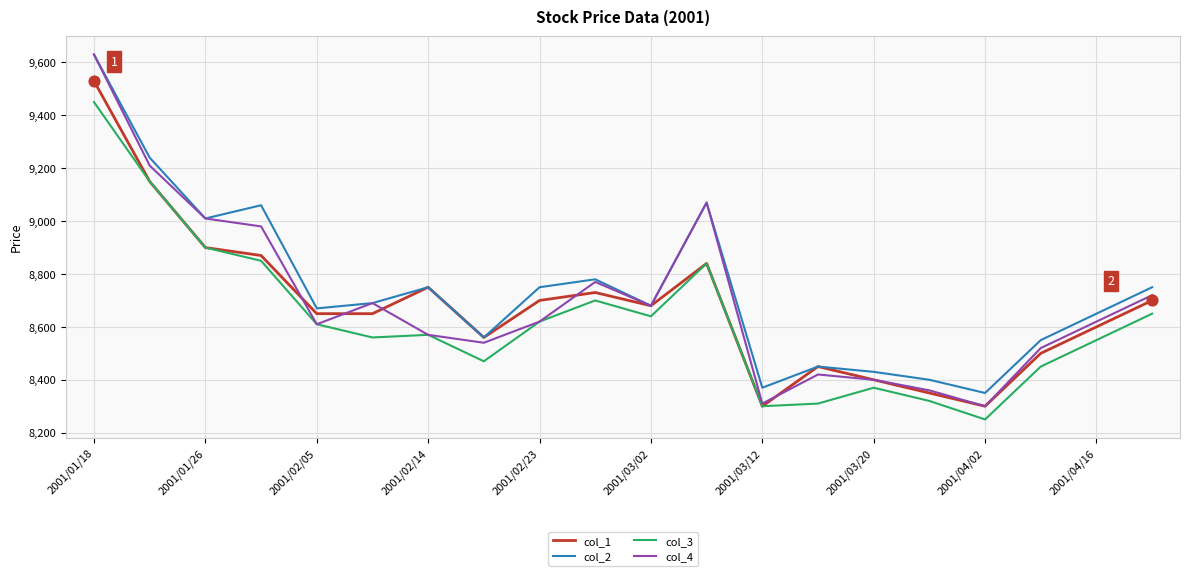

Which series has the widest spread of values?

col_4